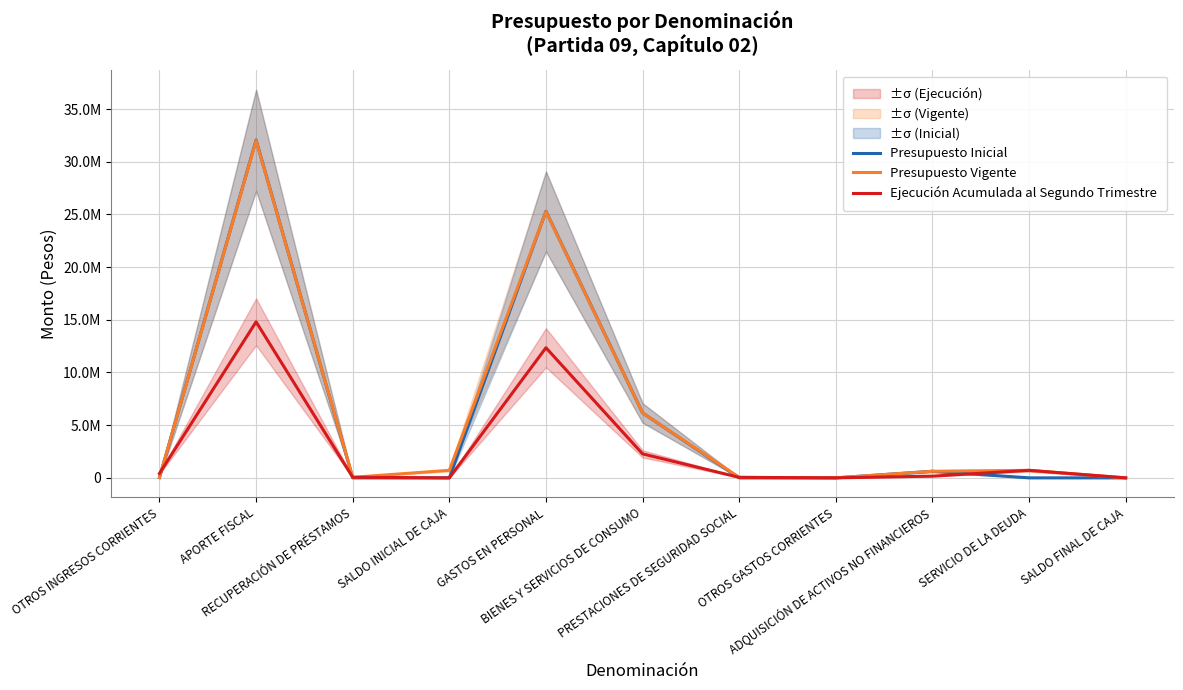

Is this an area chart (filled region under the line)?

No